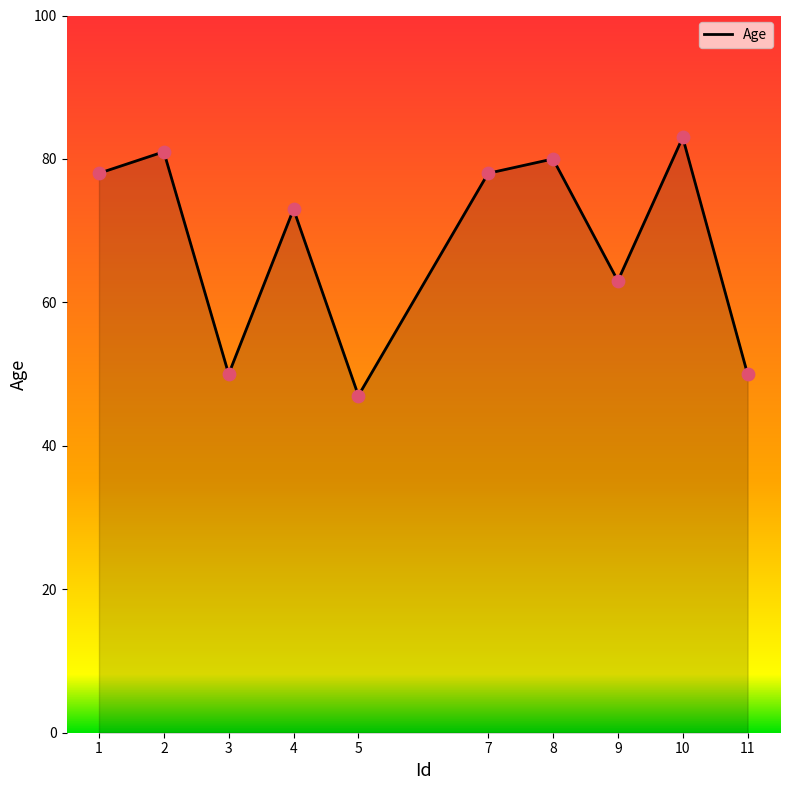

What is the change in value from 2 to 11?

-31